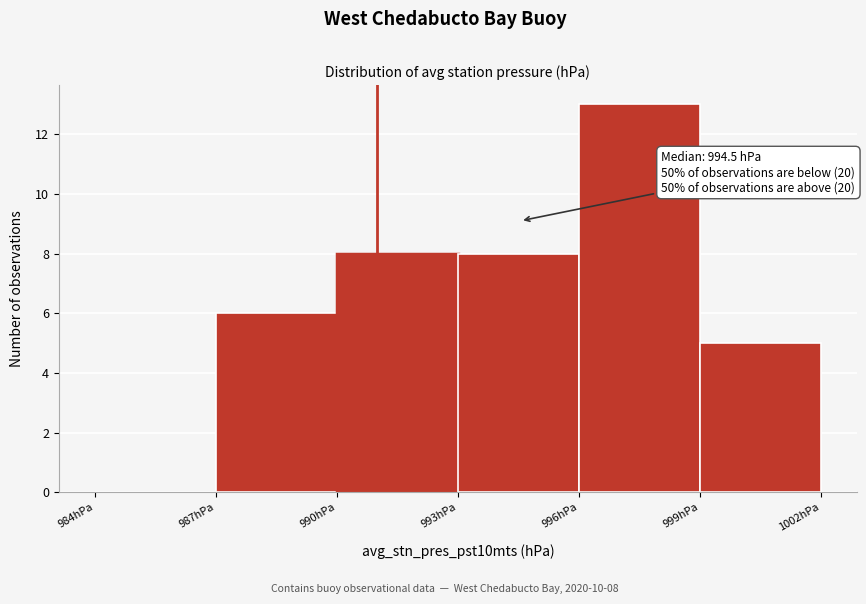

Which range on the x-axis has the tallest bar?

996 to 999